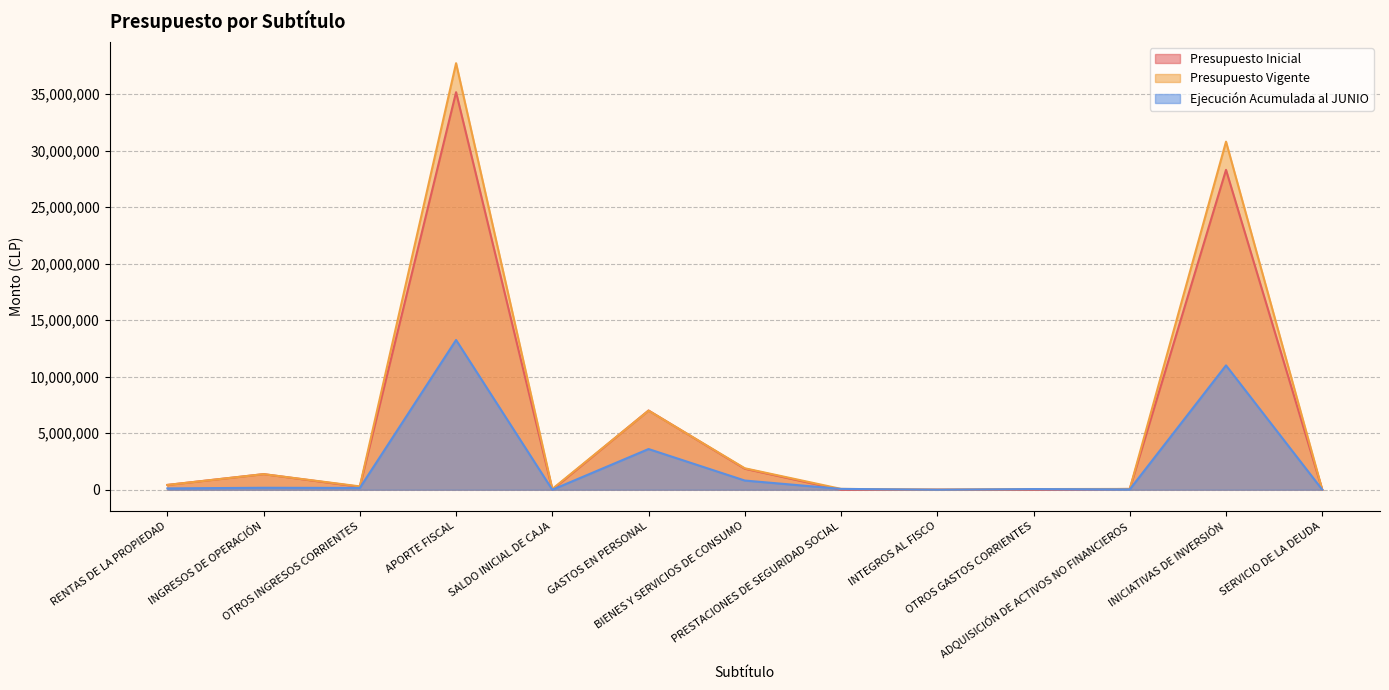

Where is the first local minimum for Presupuesto Inicial?

OTROS INGRESOS CORRIENTES